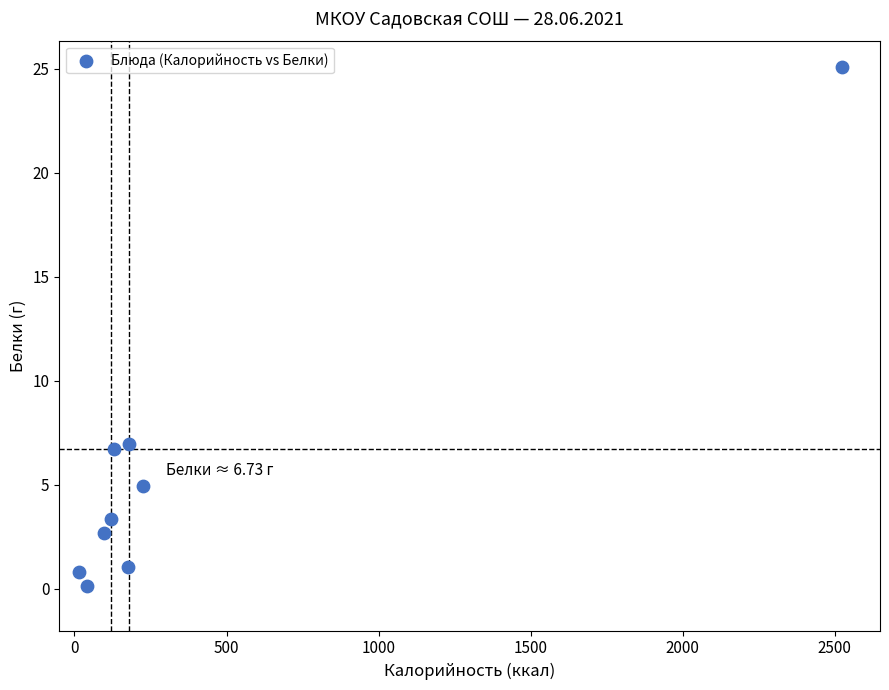

What is the range of X values (max minus min)?

2509.4